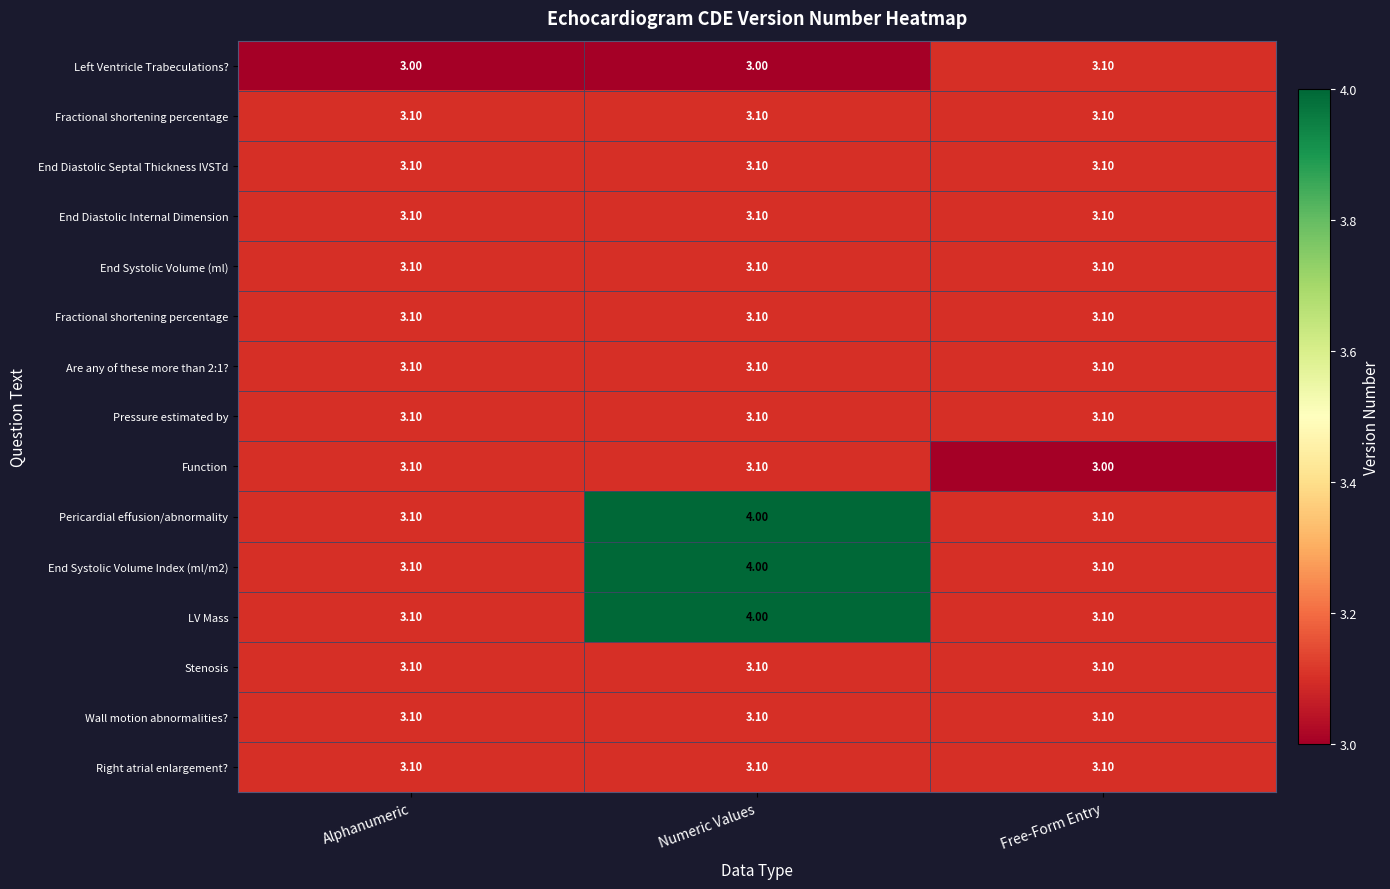

Count the number of data series in this chart.

15